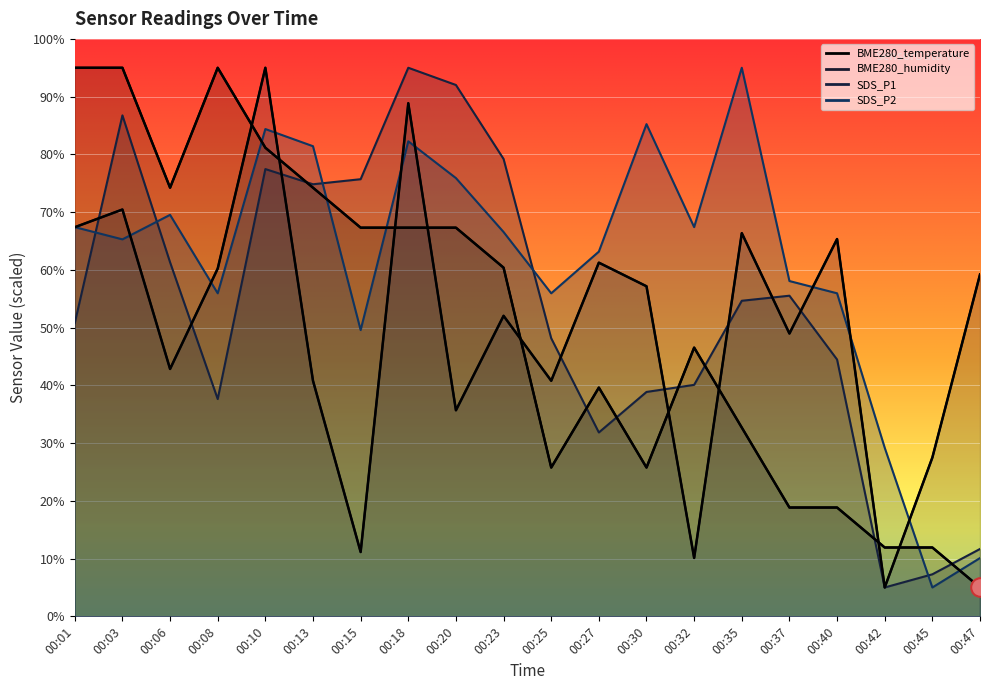

What is the total value across all series at 00:15?

203.7